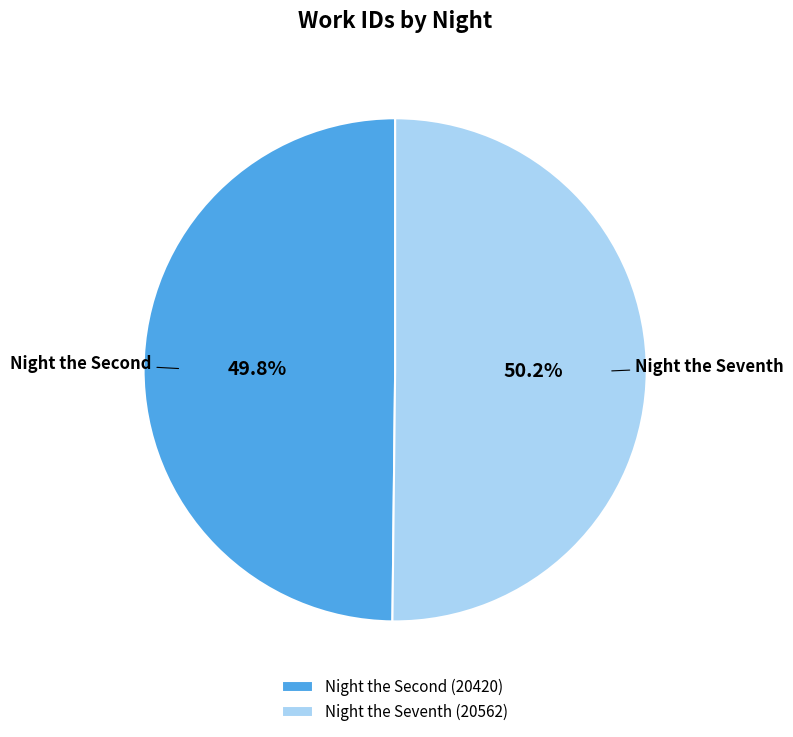

How much of the chart is everything except Night the Seventh?

49.8%